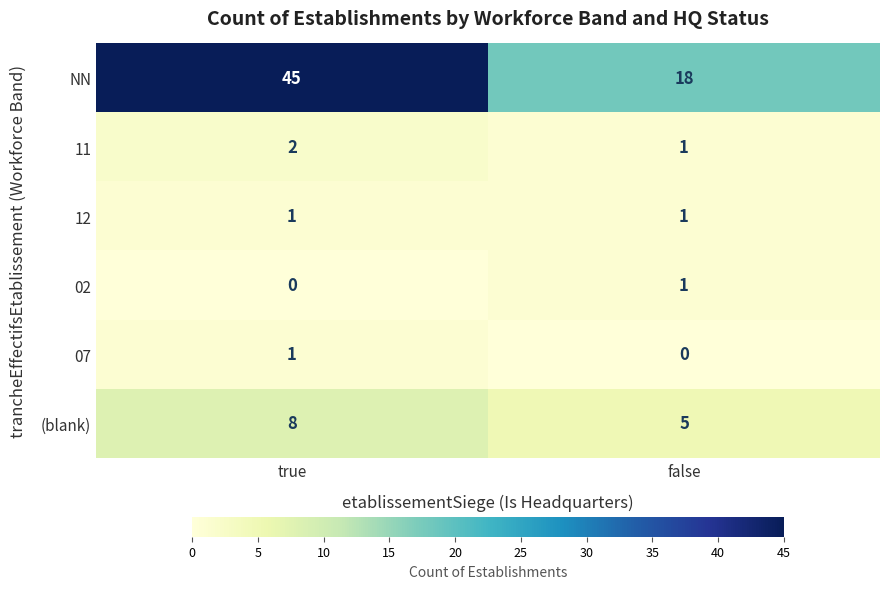

What is the sum of all 11 values?

3